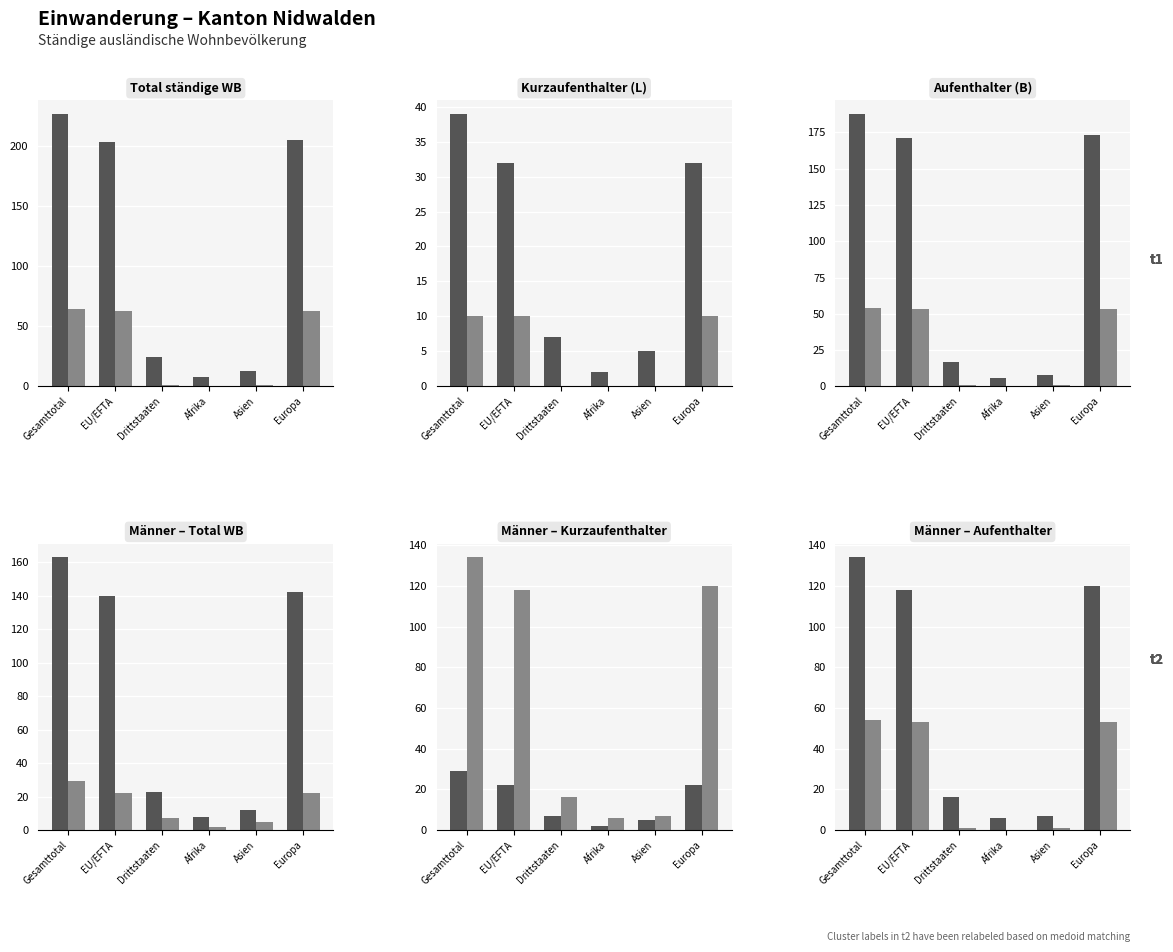

Between Afrika and EU/EFTA, which is larger?

EU/EFTA